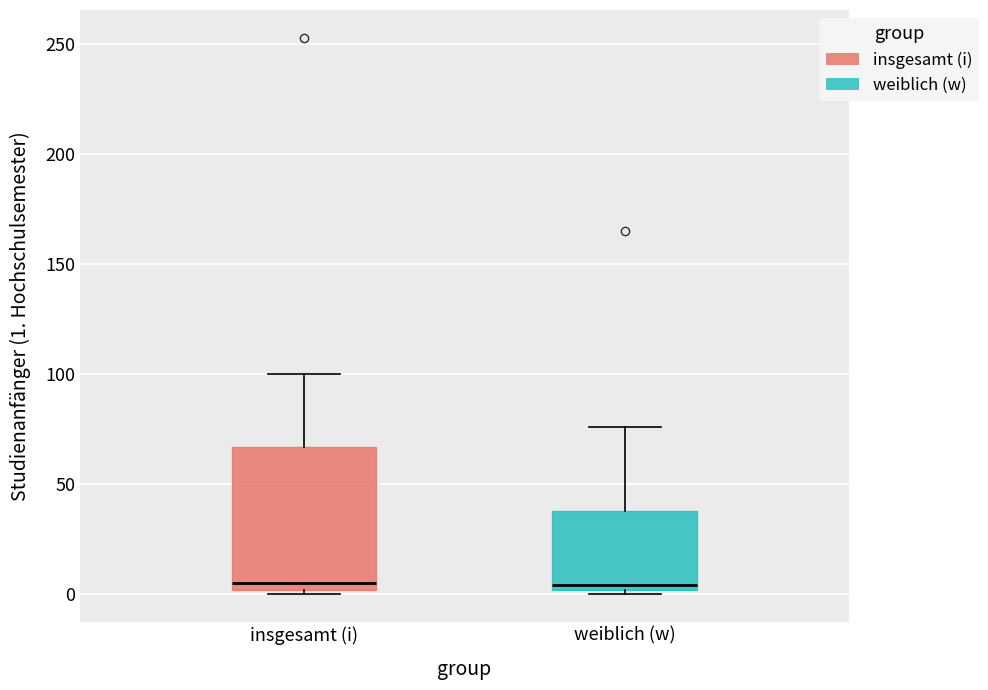

Where does the median line of the box for insgesamt (i) sit on the y-axis? The values are not printed on the chart, so give them approximately, as read against the axis.

5